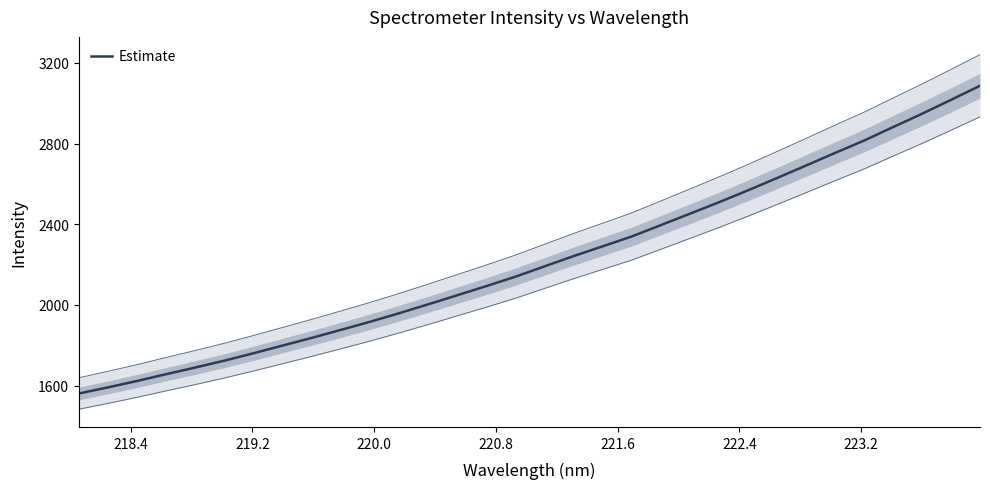

How many data points does each series have?

32